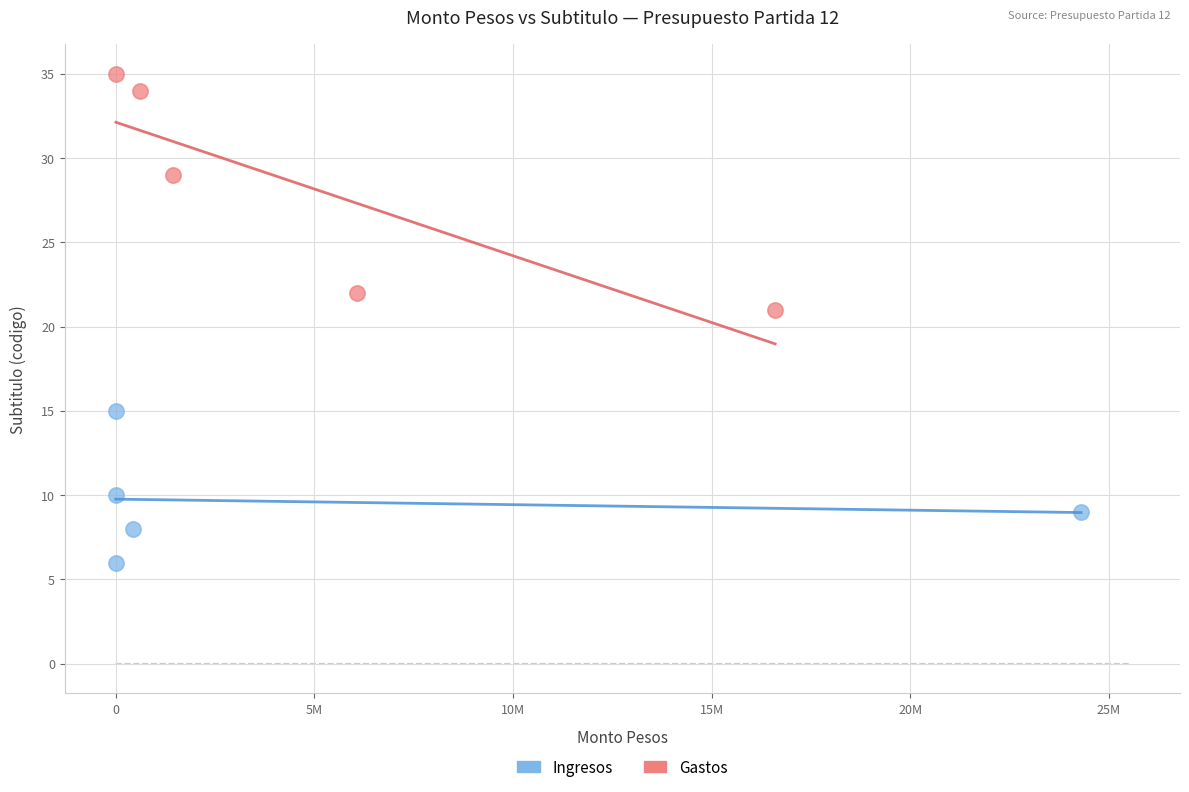

Which series contains the lowest Y value?

Ingresos